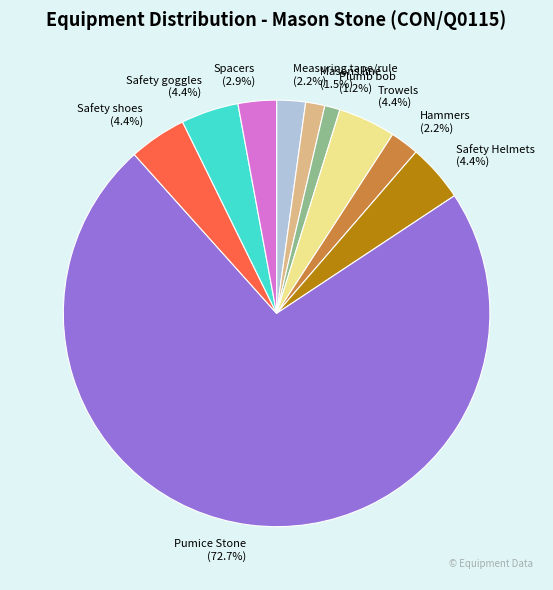

What is the ratio of the value at Trowels to the value at Safety Helmets?

1.0